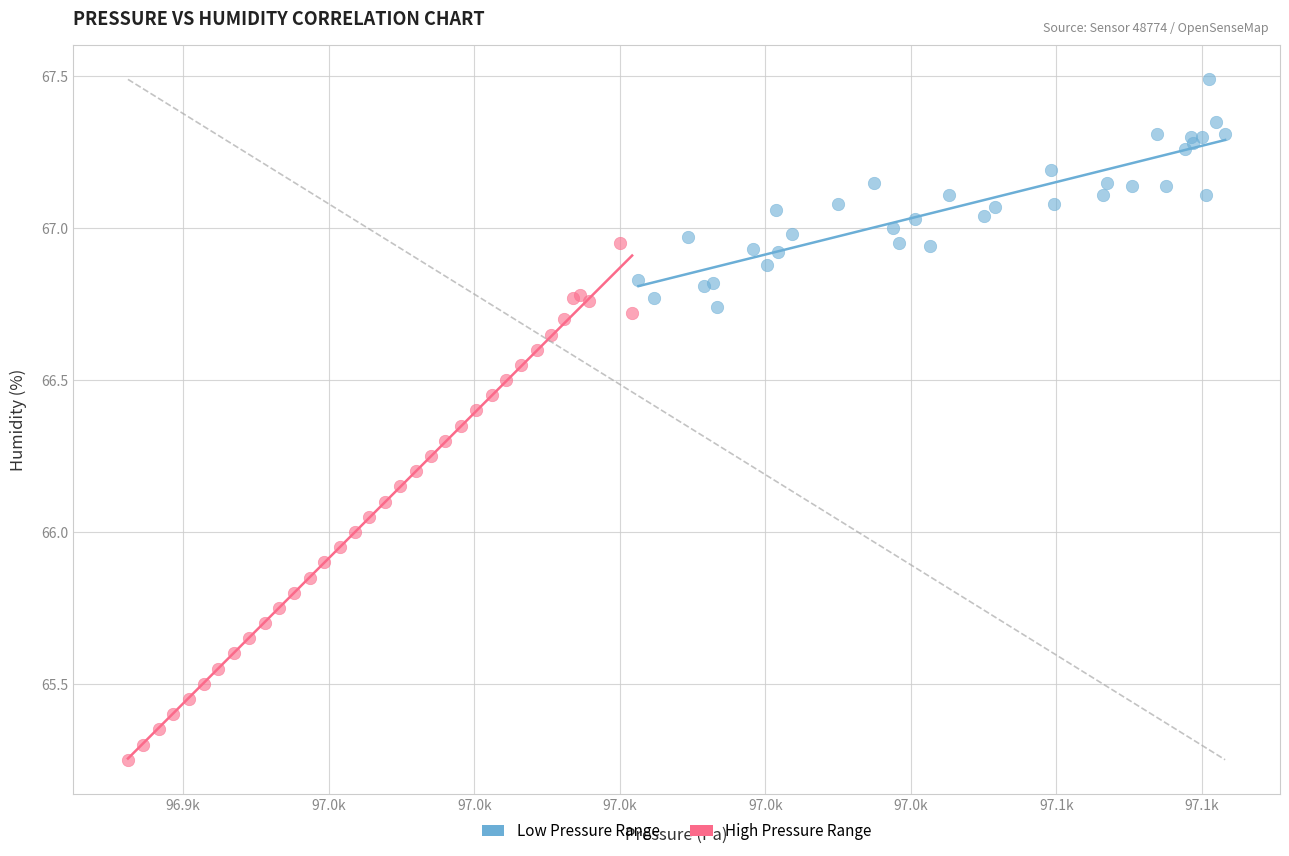

What are all the series names shown in the legend?

Low Pressure Range, High Pressure Range